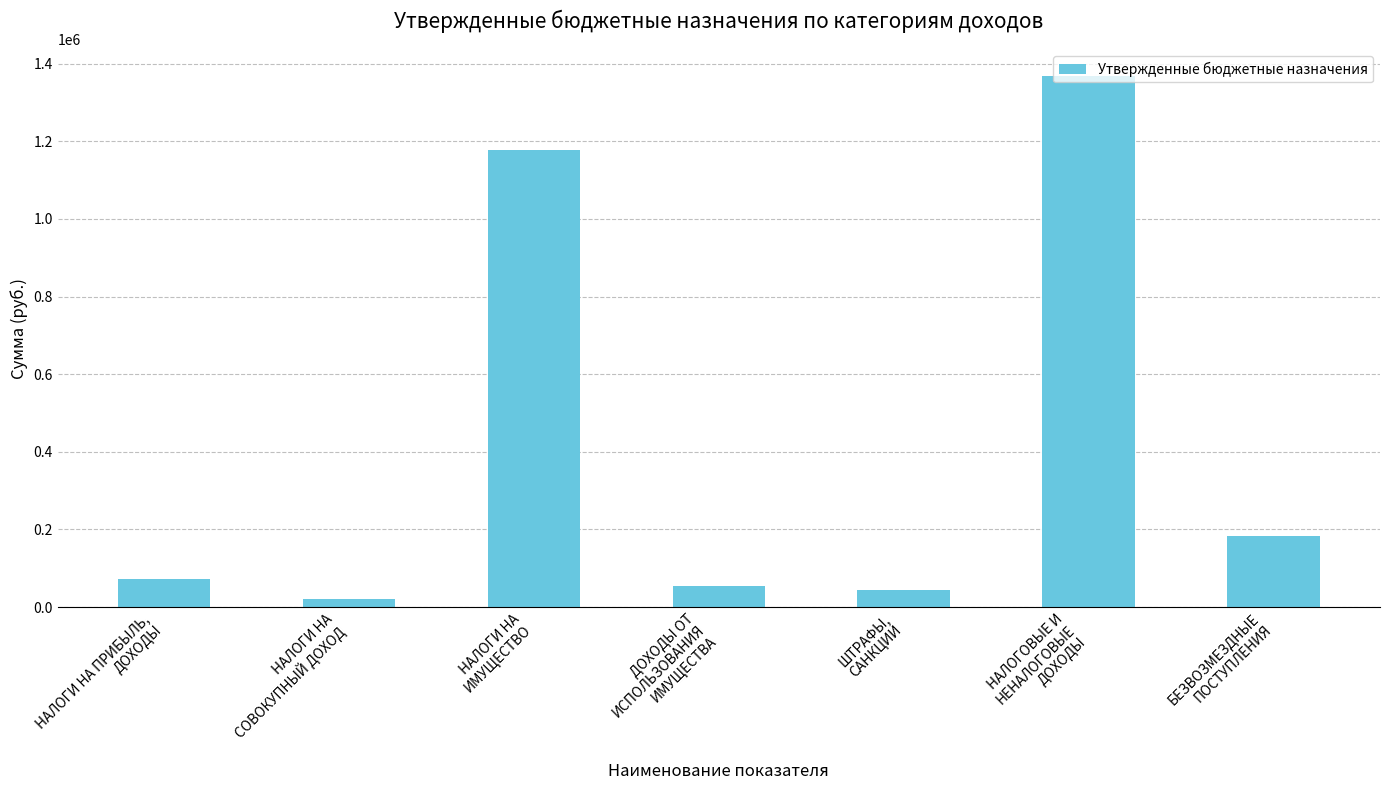

What is the average value?

417421